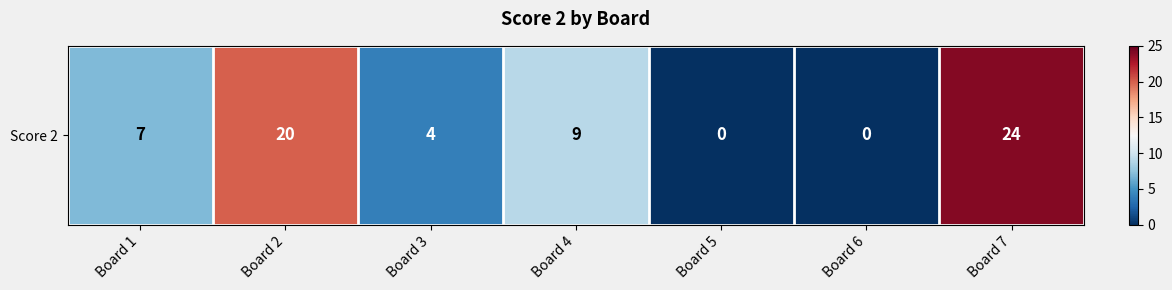

Count the number of categories in the chart.

7